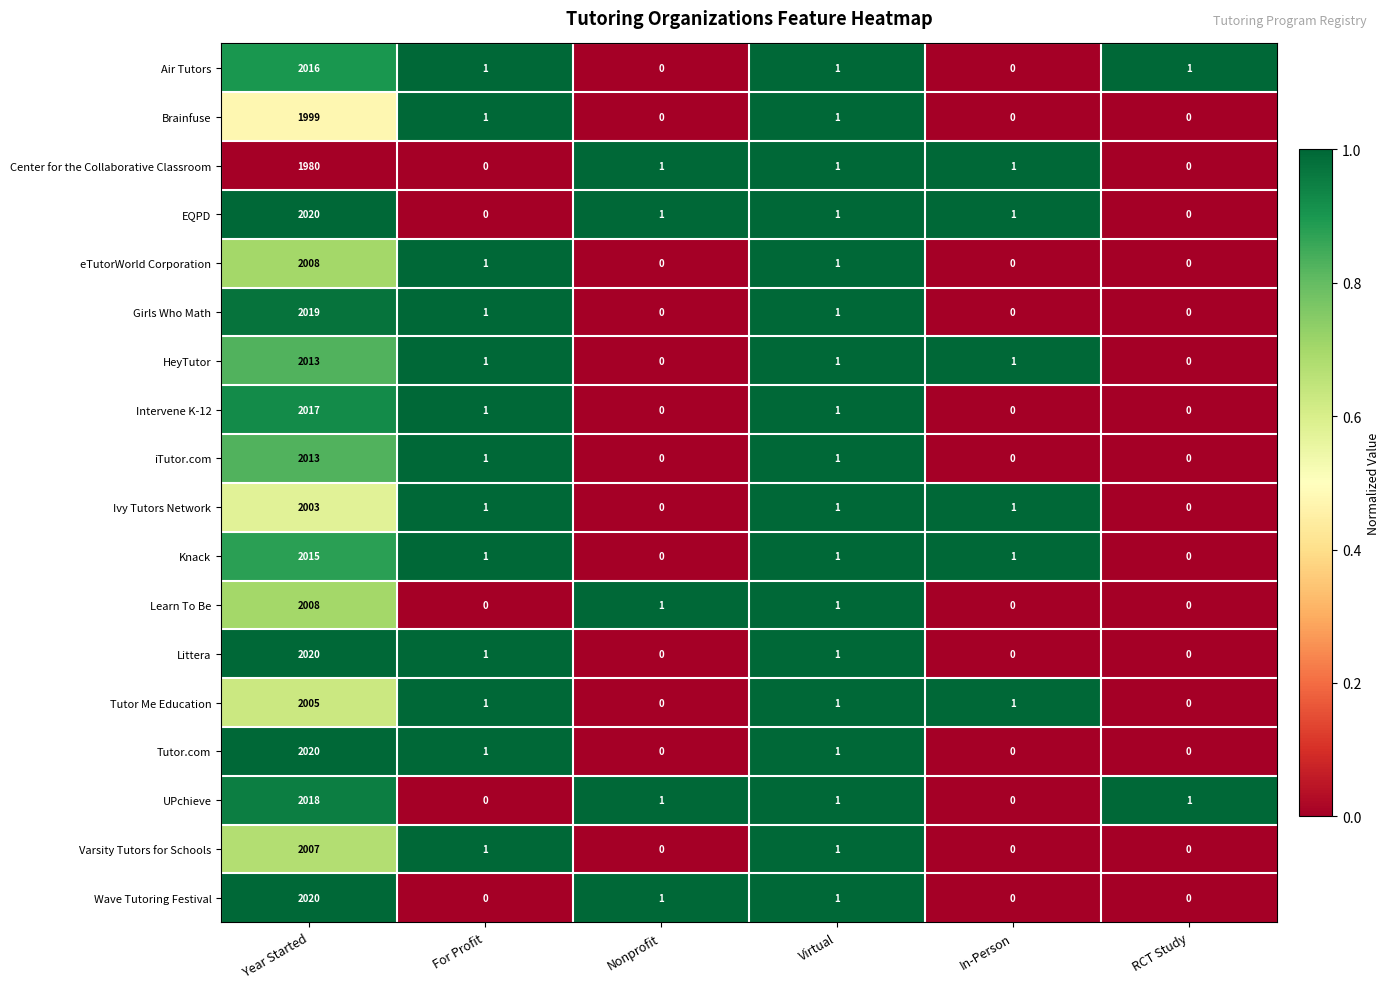

Where does the Girls Who Math series first go above 1?

Year Started